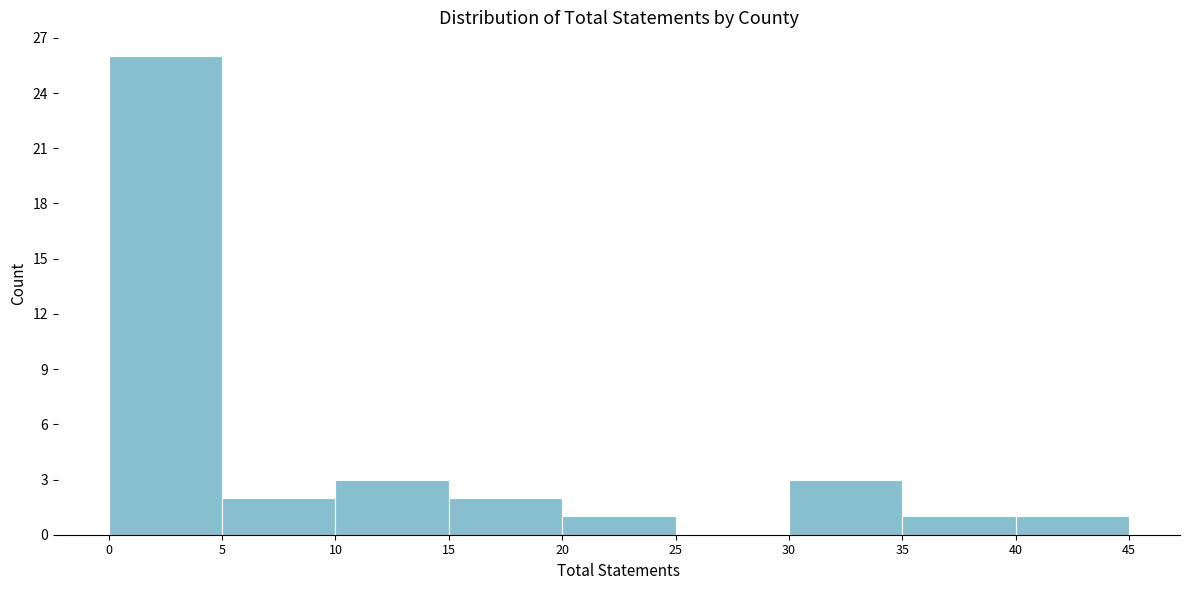

Reading left to right, list every bar in this chart as the range it spans on the x-axis followed by its height. The values are not printed on the chart, so give them approximately, as read against the axis.

0 to 5: 26
5 to 10: 2
10 to 15: 3
15 to 20: 2
20 to 25: 1
25 to 30: 0
30 to 35: 3
35 to 40: 1
40 to 45: 1